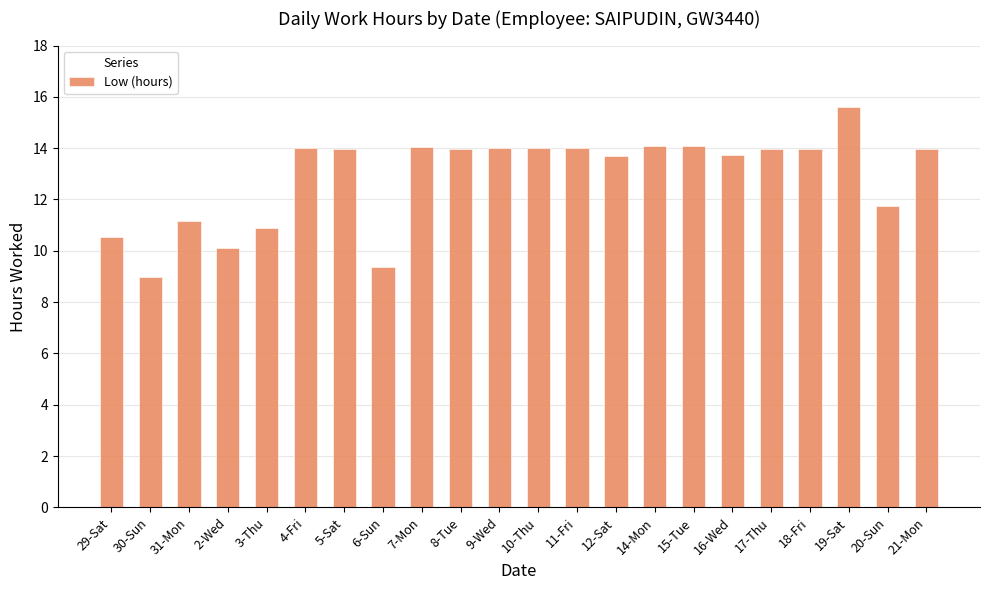

The chart shows a value of 15.6 at 19-Sat. True or false?

True